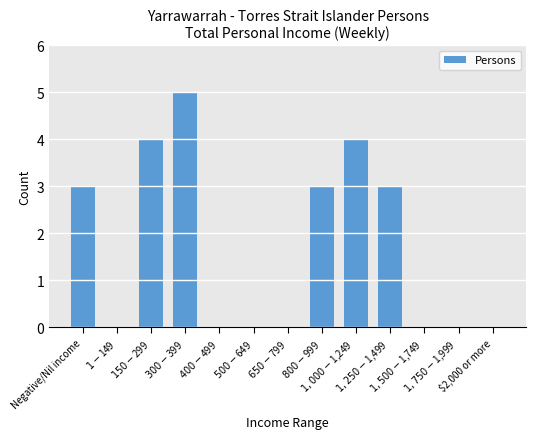

Are the bars horizontal?

No